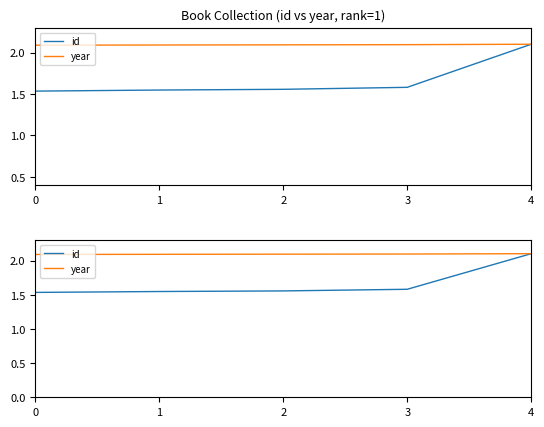

What is the lowest value of the year series?

2.1